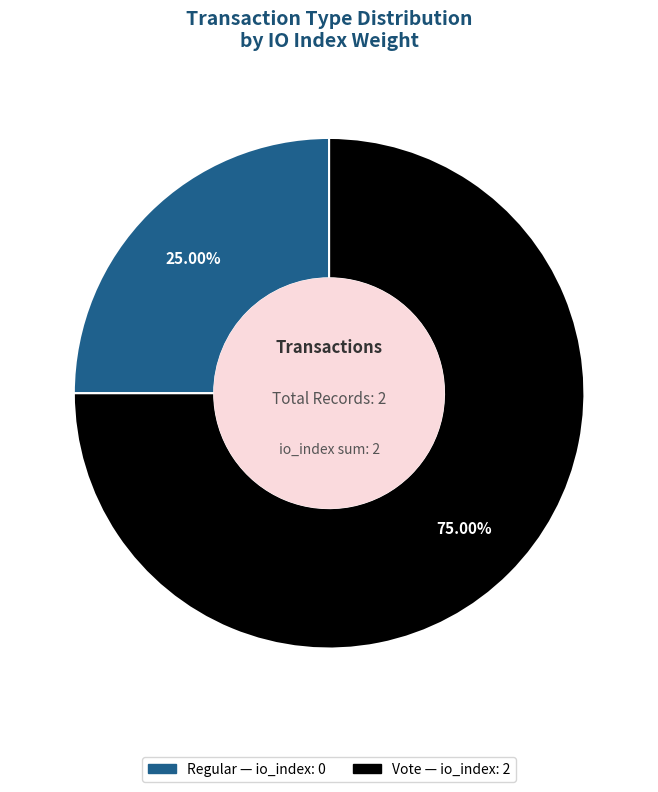

How many slices are in this pie chart?

2